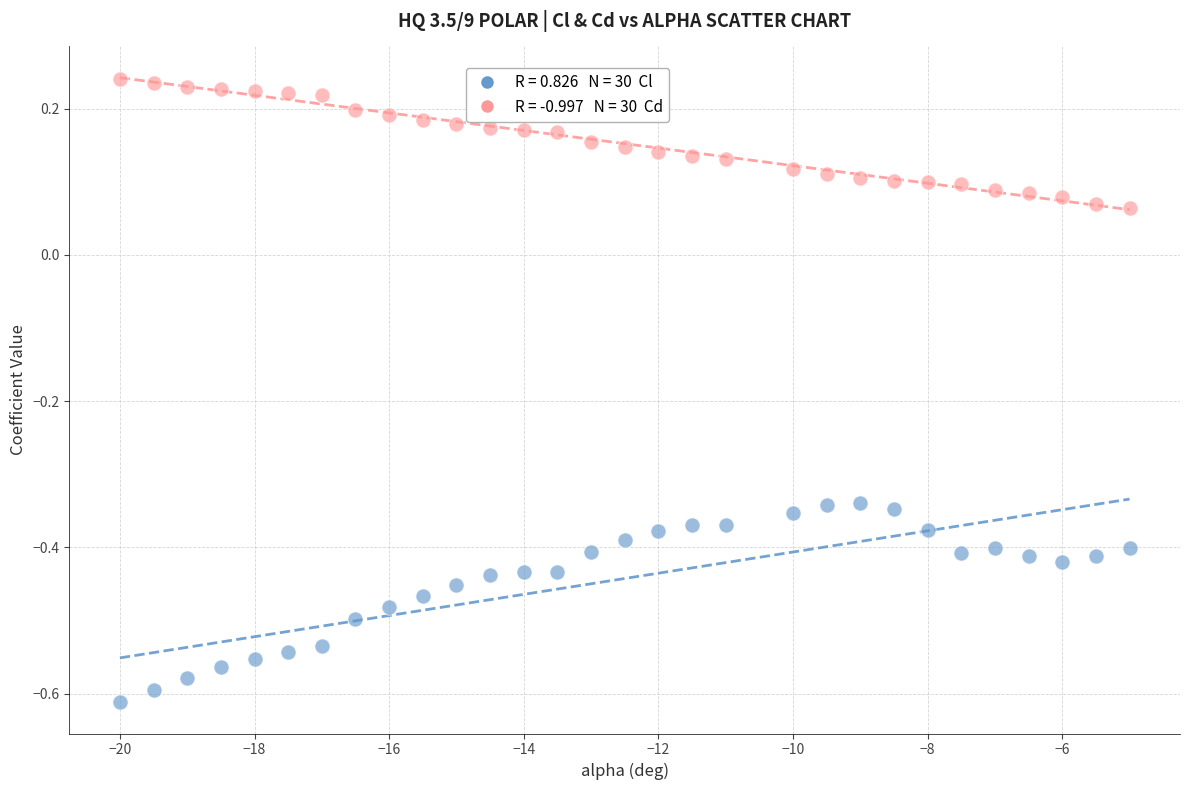

Across all data points, what is the range of X values (max minus min)?

15.0